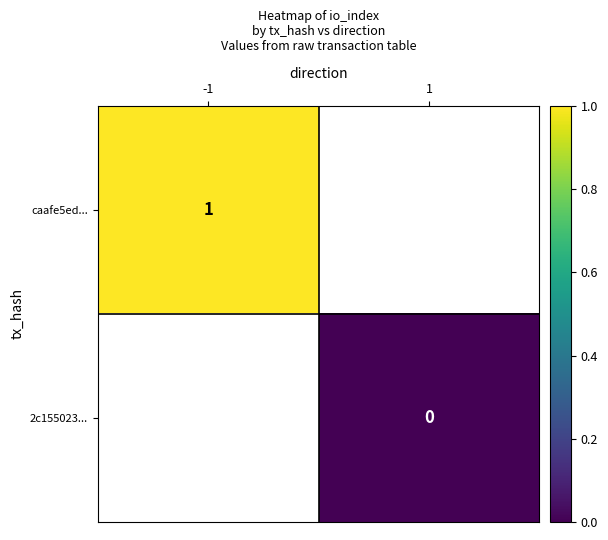

List the series in order of their peak value, lowest first.

caafe5ed..., 2c155023...